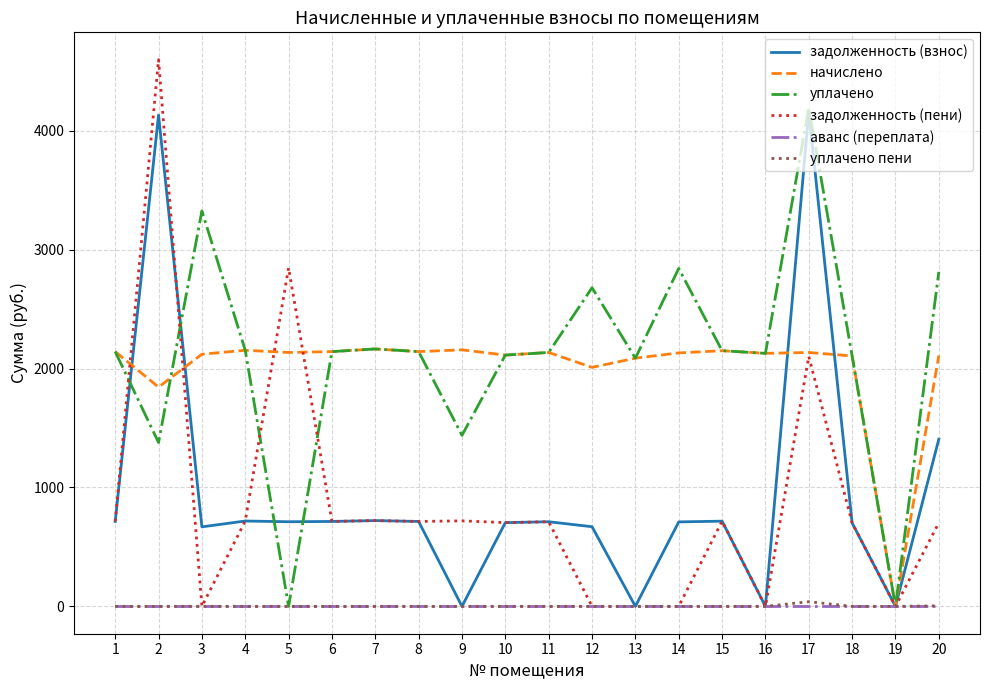

Between 13 and 20, which series saw the biggest shift?

задолженность (взнос)